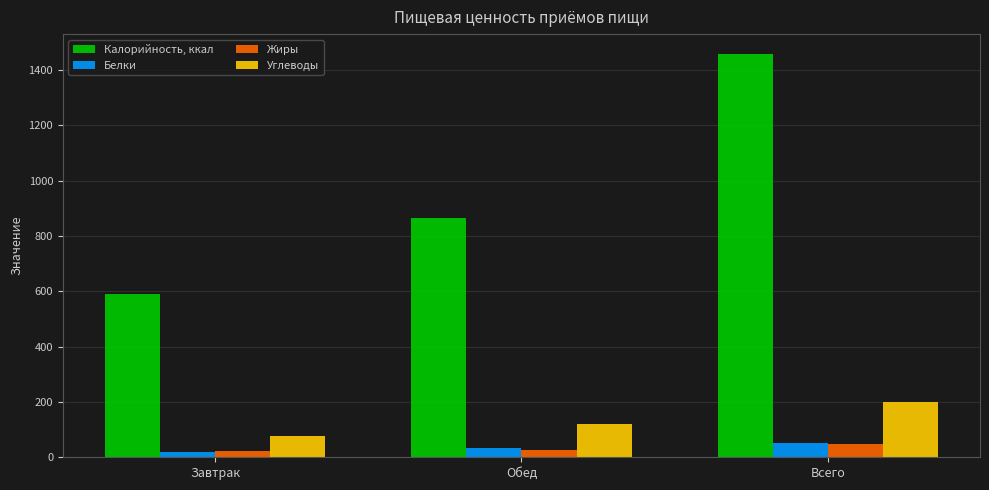

What are all the series names shown in the legend?

Калорийность, ккал, Белки, Жиры, Углеводы